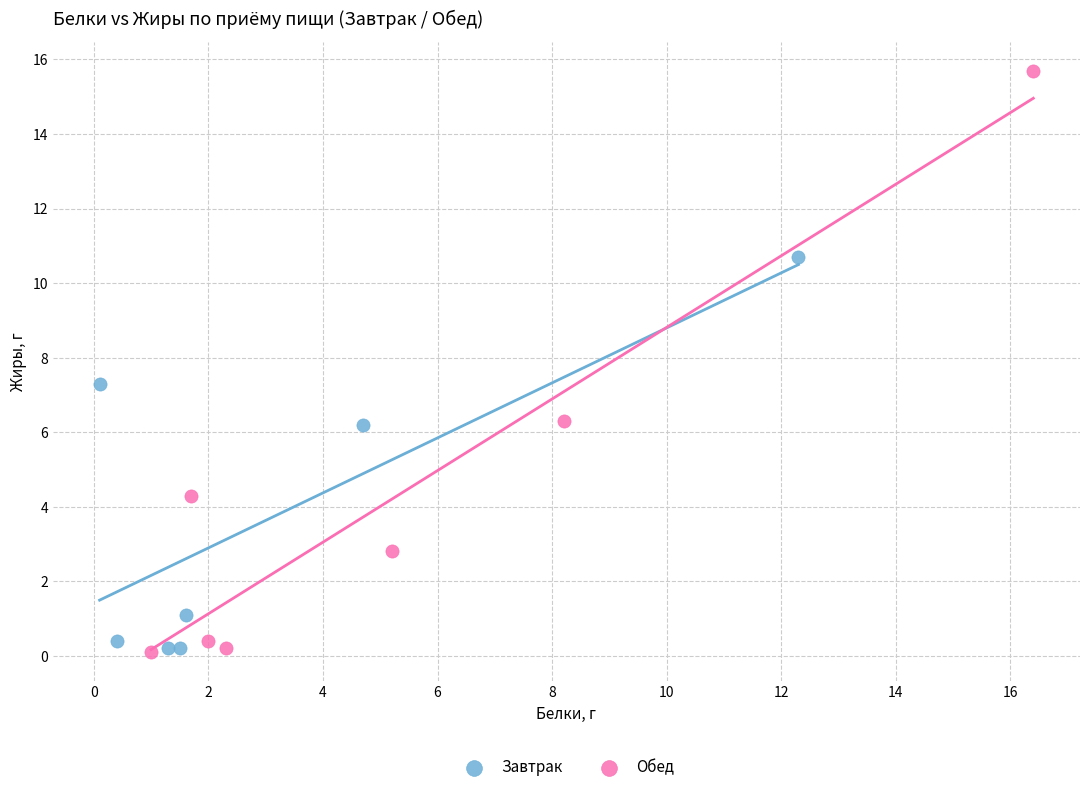

Which series reaches the maximum Y coordinate?

Обед